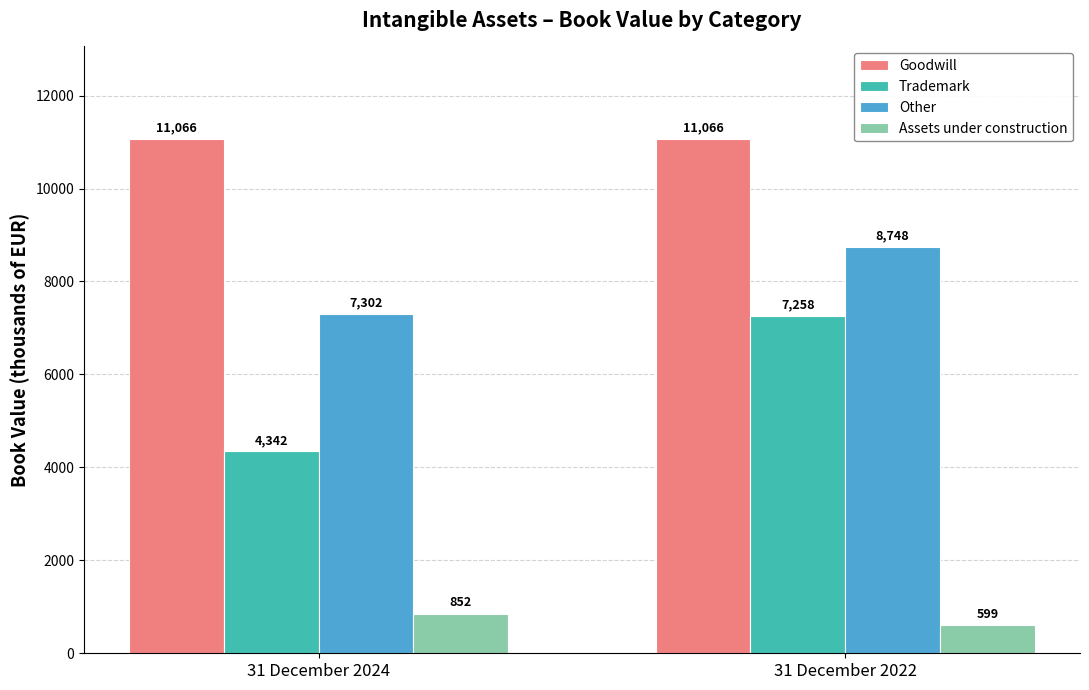

Count the number of data series in this chart.

4